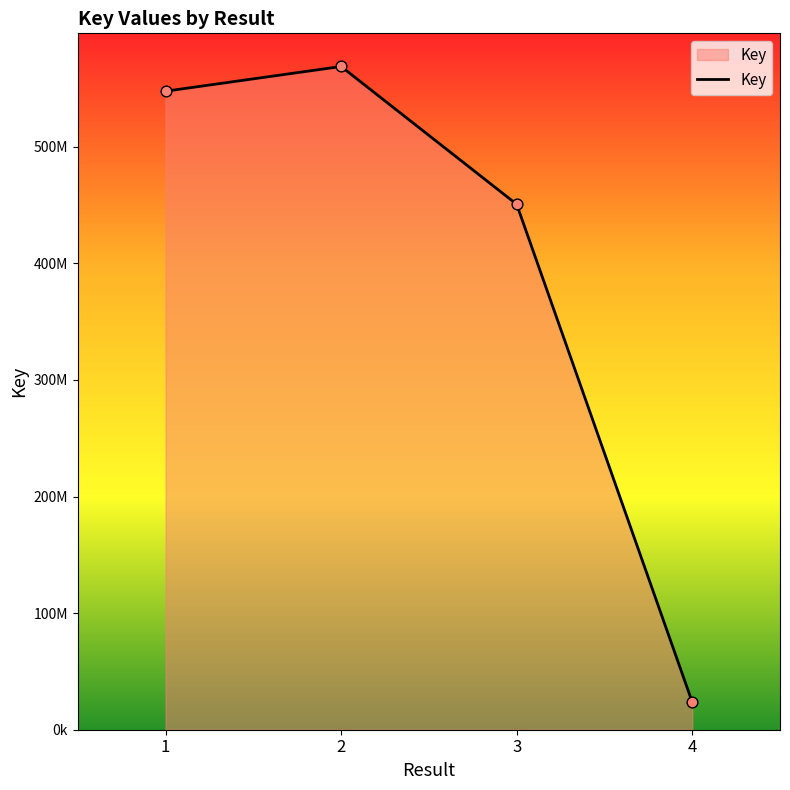

What is the ratio of the value at 2 to the value at 4?

24.0